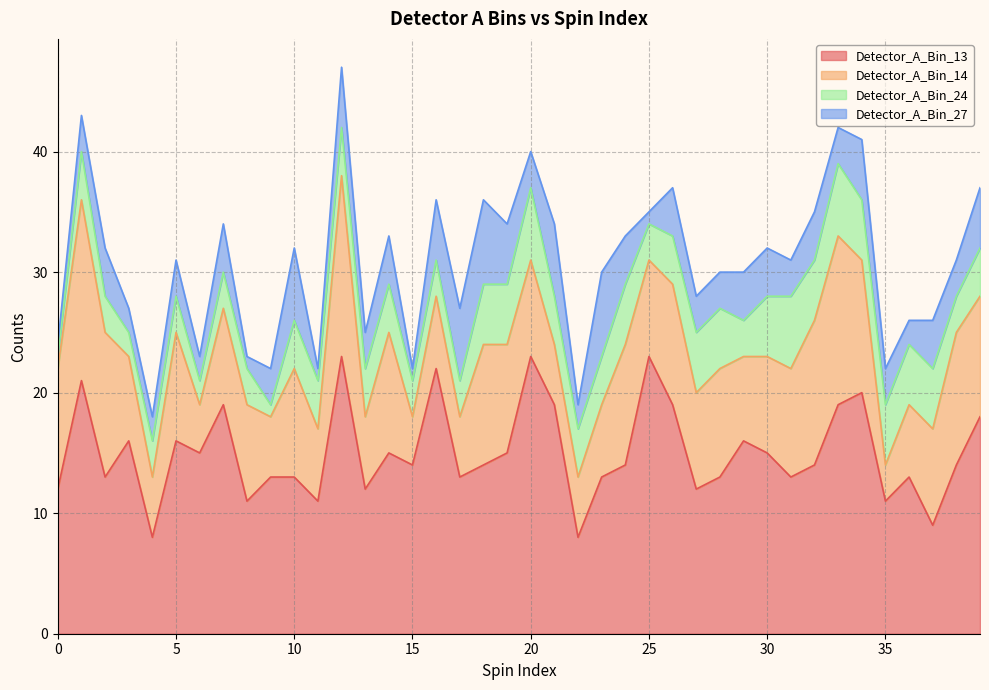

Between 20 and 18, which is larger?

20